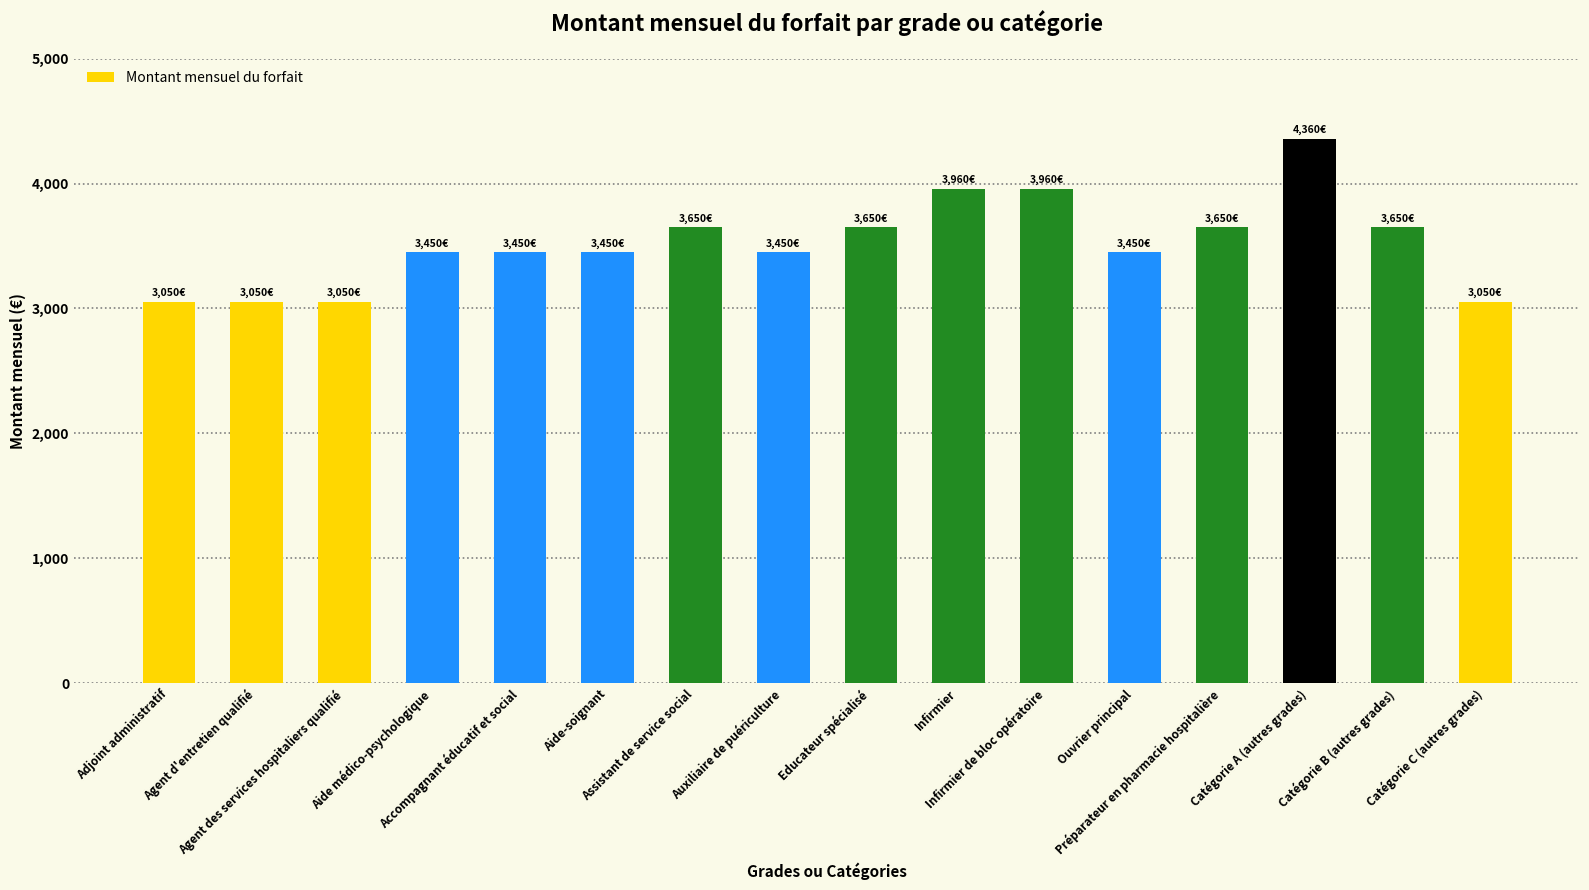

The value at Agent d'entretien qualifié is 3050. True or false?

True